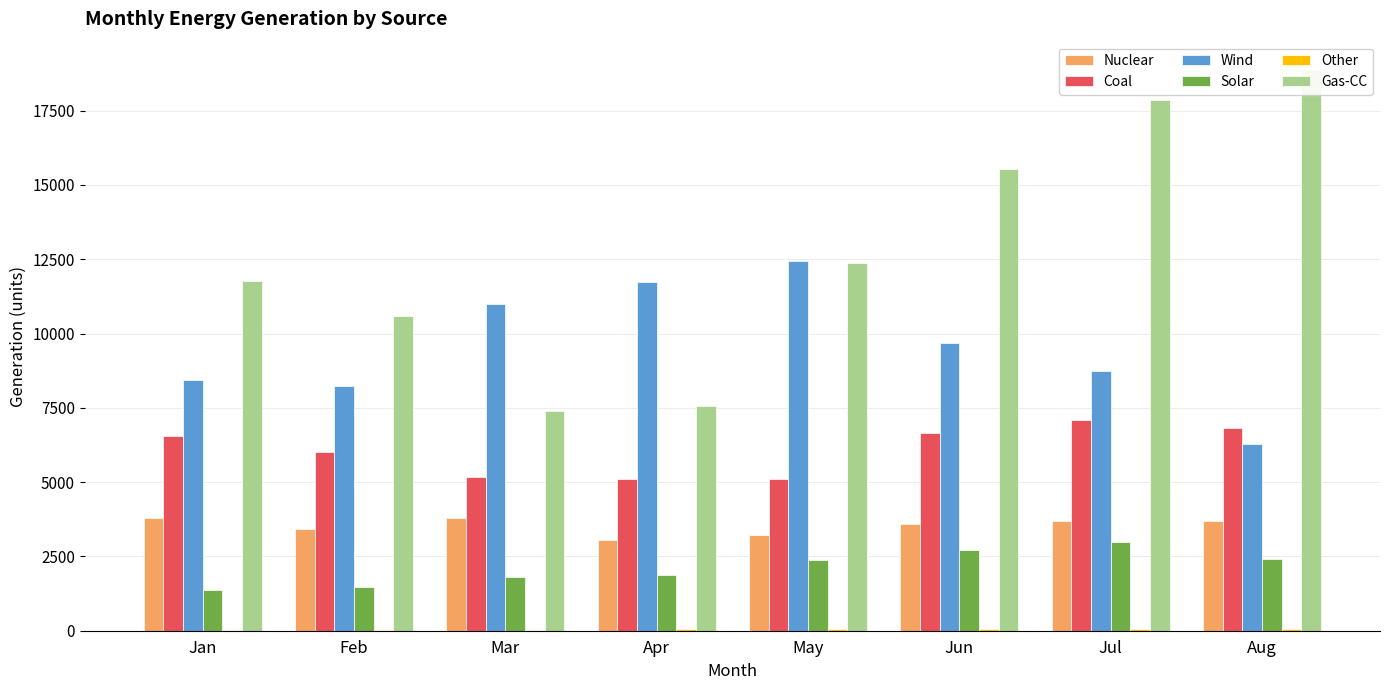

At how many categories does at least one series exceed 3036?

8